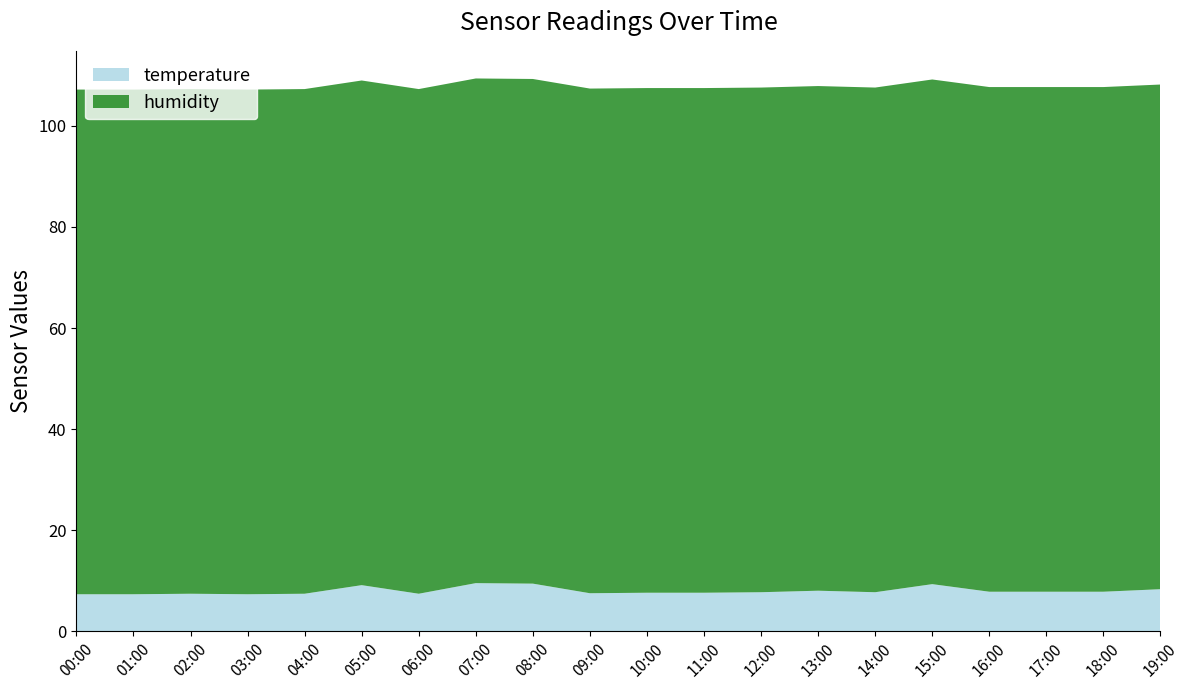

Reading right to left, extract all data points from this chart.

temperature: 8.3	7.8	7.8	7.8	9.3	7.7	8.0	7.7	7.6	7.6	7.5	9.4	9.5	7.4	9.1	7.4	7.3	7.4	7.3	7.3
humidity: 99.9	99.9	99.9	99.9	99.9	99.9	99.9	99.9	99.9	99.9	99.9	99.9	99.9	99.9	99.9	99.9	99.9	99.9	99.9	99.9